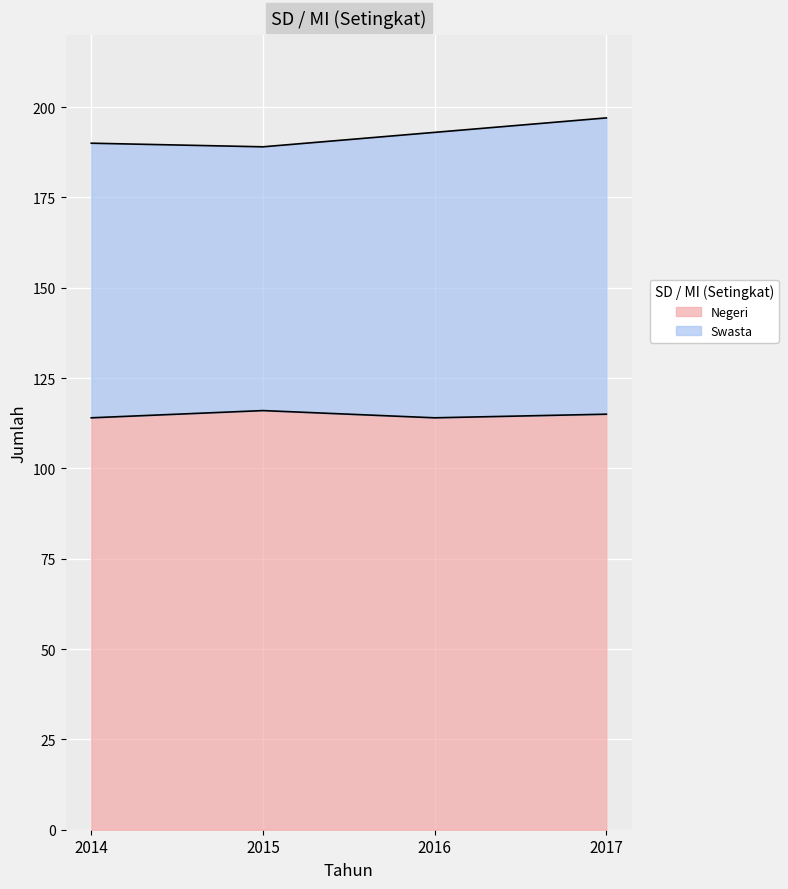

What is the change in value from 2014 to 2015?

+2